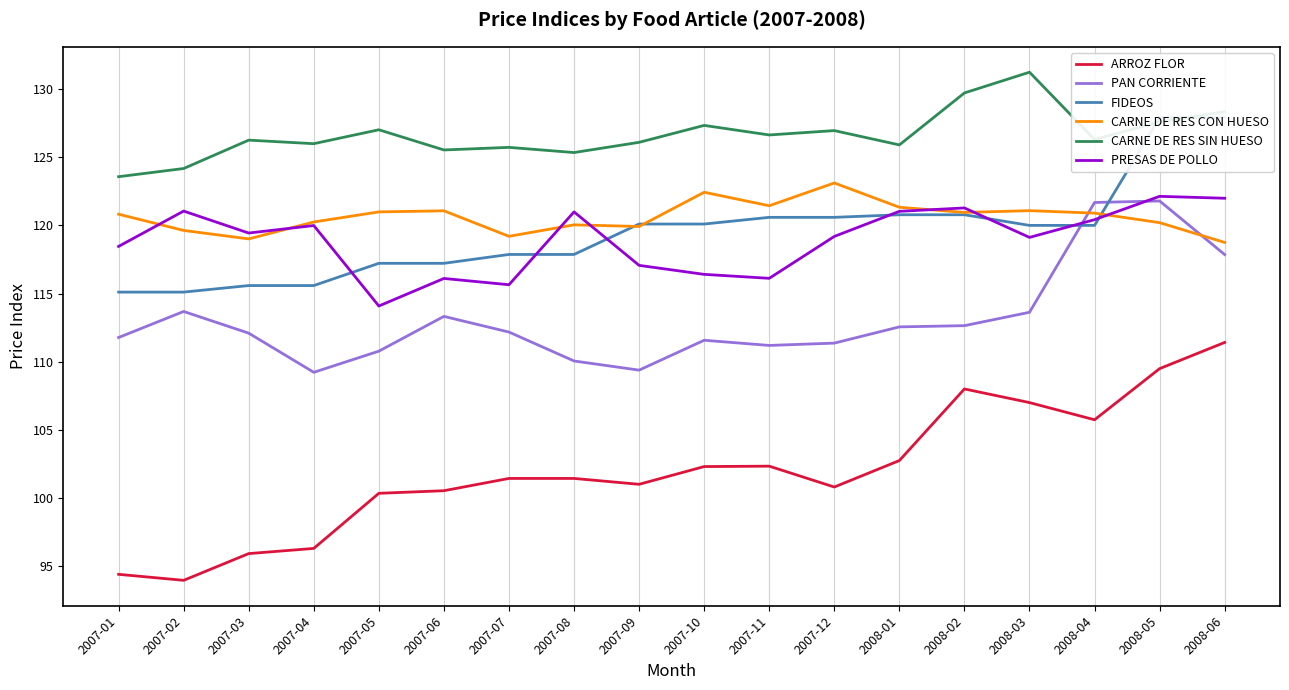

Reading left to right, extract all data points from this chart.

ARROZ FLOR: 94.4	94.0	95.9	96.3	100.4	100.5	101.5	101.5	101.0	102.3	102.3	100.8	102.8	108.0	107.0	105.8	109.5	111.4
PAN CORRIENTE: 111.8	113.7	112.1	109.2	110.8	113.3	112.2	110.1	109.4	111.6	111.2	111.4	112.6	112.7	113.6	121.7	121.8	117.9
FIDEOS: 115.1	115.1	115.6	115.6	117.2	117.2	117.9	117.9	120.1	120.1	120.6	120.6	120.8	120.8	120.0	120.0	127.9	127.9
CARNE DE RES CON HUESO: 120.8	119.6	119.0	120.2	121.0	121.1	119.2	120.0	119.9	122.4	121.4	123.1	121.3	121.0	121.1	120.9	120.2	118.8
CARNE DE RES SIN HUESO: 123.6	124.2	126.2	126.0	127.0	125.5	125.7	125.3	126.1	127.3	126.6	127.0	125.9	129.7	131.2	126.3	127.6	128.3
PRESAS DE POLLO: 118.5	121.0	119.4	120.0	114.1	116.1	115.7	121.0	117.1	116.4	116.1	119.2	121.0	121.3	119.1	120.4	122.1	122.0